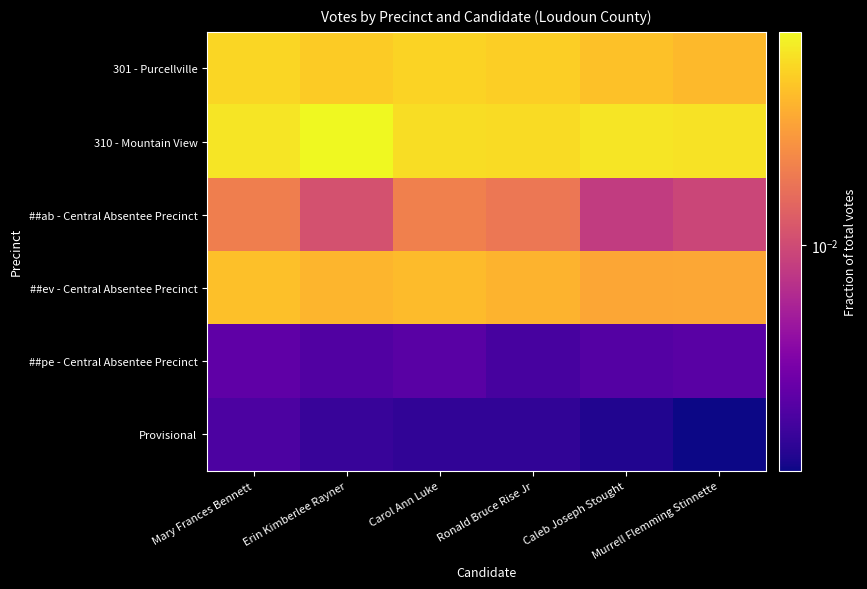

What is the total value across all series at Erin Kimberlee Rayner?

0.2